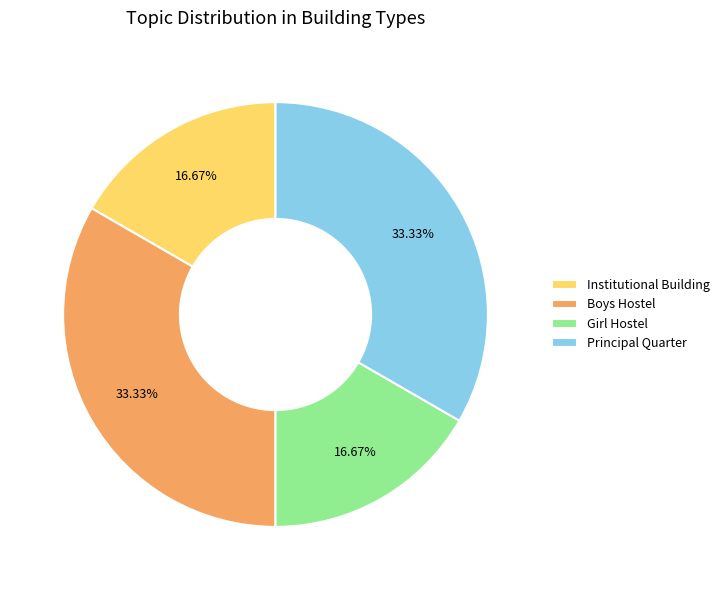

Between Boys Hostel and Girl Hostel, which is larger?

Boys Hostel